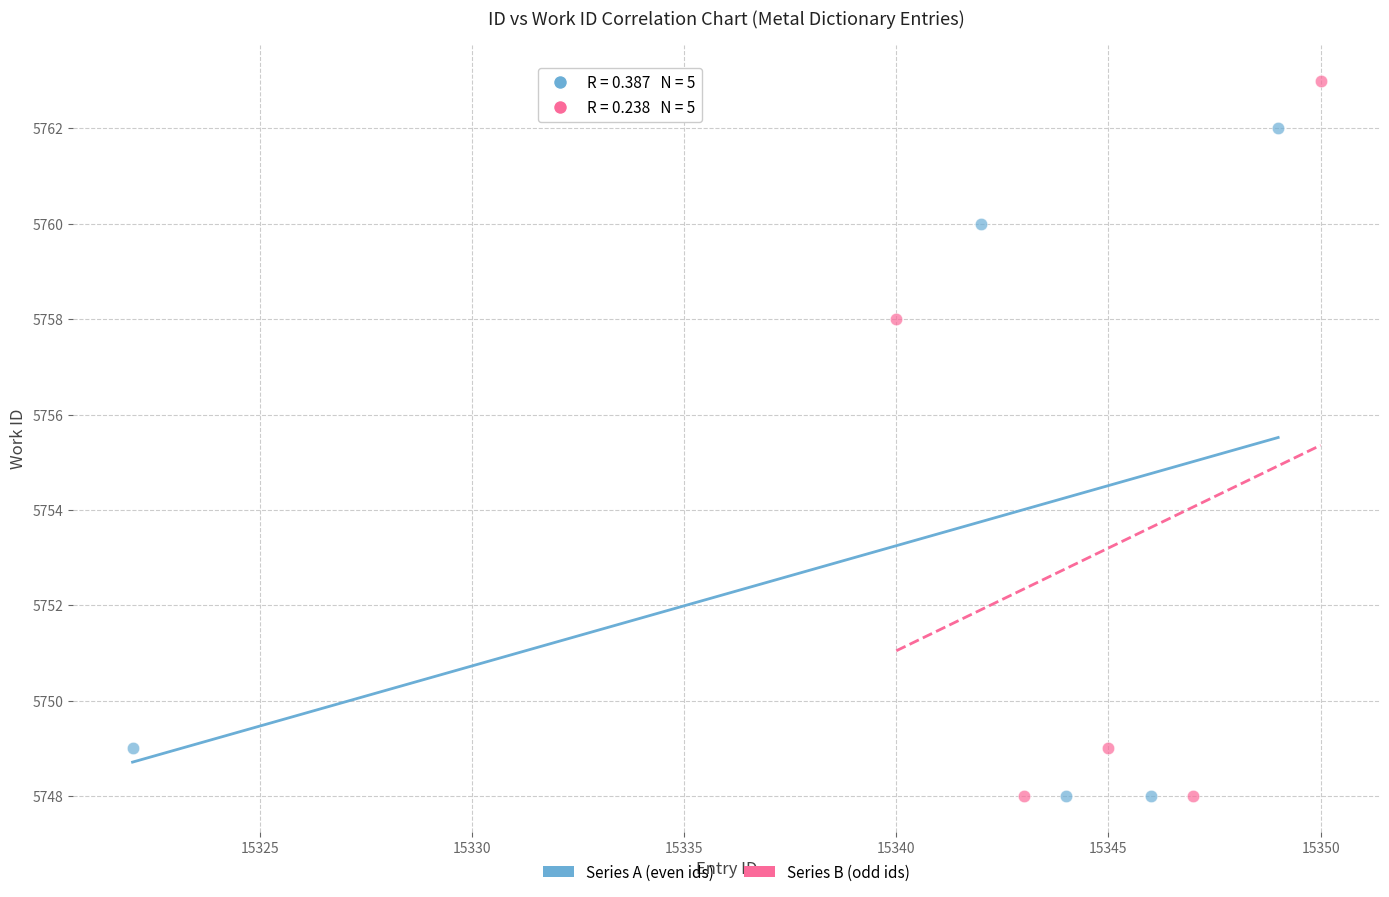

Which series contains the highest Y value?

Series B (odd ids)